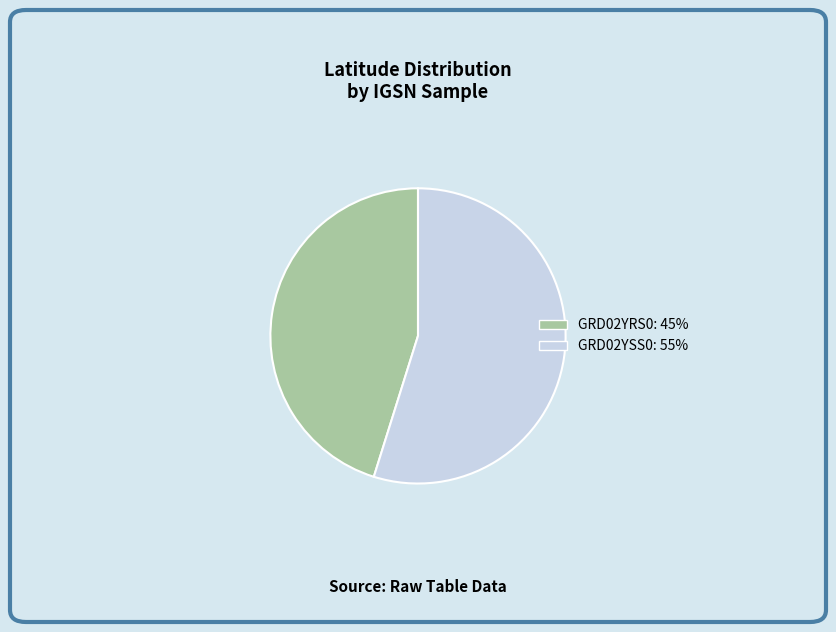

Which category accounts for the majority?

GRD02YSS0